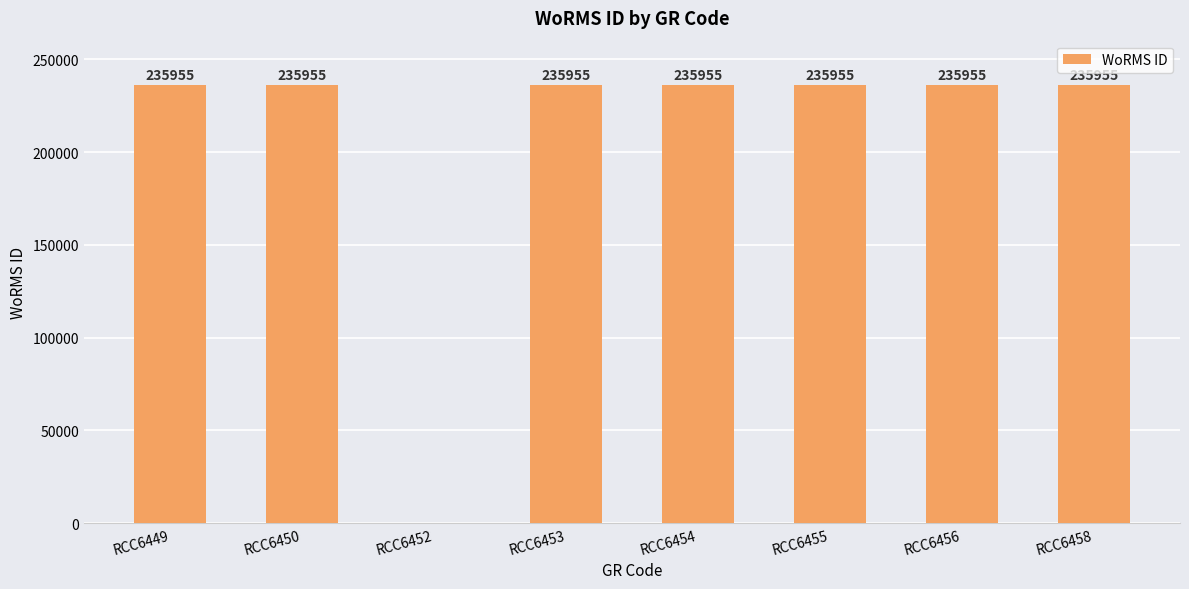

What is the greatest value displayed?

235955